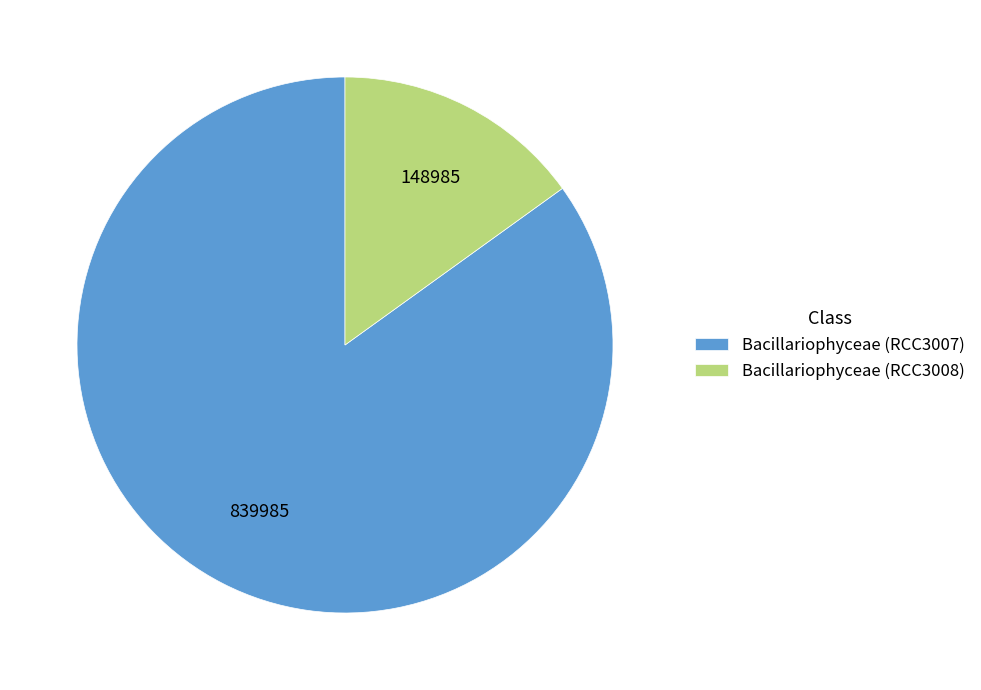

Approximately how many times larger is the value at Bacillariophyceae (RCC3007) compared to Bacillariophyceae (RCC3008)?

5.6